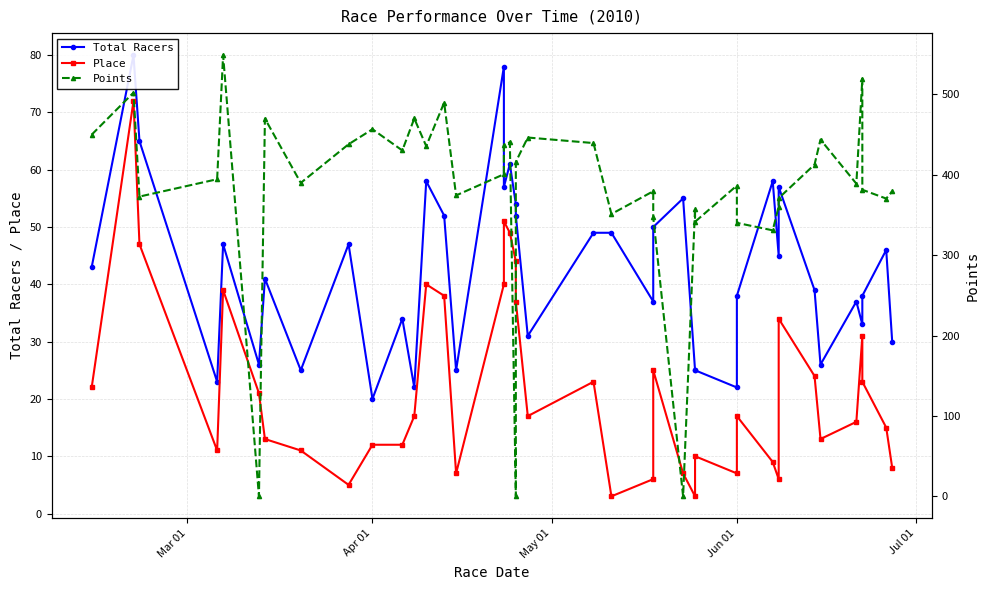

Reading left to right, transcribe all the data shown in this chart.

Total Racers: 43.0	80.0	65.0	23.0	47.0	26.0	41.0	25.0	47.0	20.0	34.0	22.0	58.0	52.0	25.0	78.0	57.0	61.0	54.0	52.0	31.0	49.0	49.0	37.0	50.0	55.0	25.0	25.0	22.0	38.0	58.0	45.0	57.0	39.0	26.0	37.0	33.0	38.0	46.0	30.0
Place: 22.0	72.0	47.0	11.0	39.0	21.0	13.0	11.0	5.0	12.0	12.0	17.0	40.0	38.0	7.0	40.0	51.0	49.0	44.0	37.0	17.0	23.0	3.0	6.0	25.0	7.0	3.0	10.0	7.0	17.0	9.0	6.0	34.0	24.0	13.0	16.0	31.0	23.0	15.0	8.0
Points: 450.0	502.3	373.0	394.5	548.9	0.0	470.0	390.0	438.0	456.8	430.3	470.2	435.7	489.8	374.4	400.7	436.7	440.6	0.0	416.2	446.4	439.5	351.2	379.6	347.2	0.0	358.1	341.6	386.7	340.3	330.9	360.5	371.0	412.8	443.9	389.0	519.7	381.4	370.5	379.5